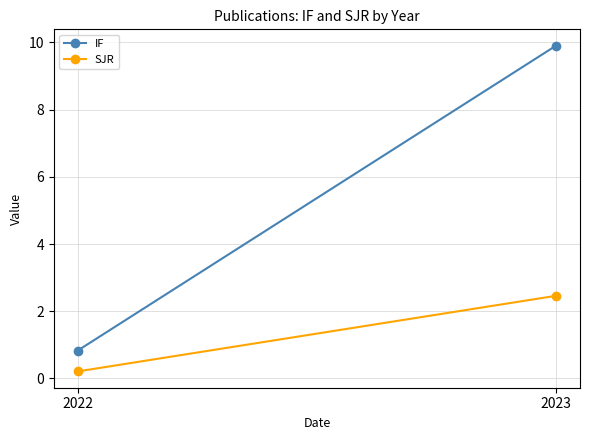

Which label corresponds to the largest value in the chart?

2023